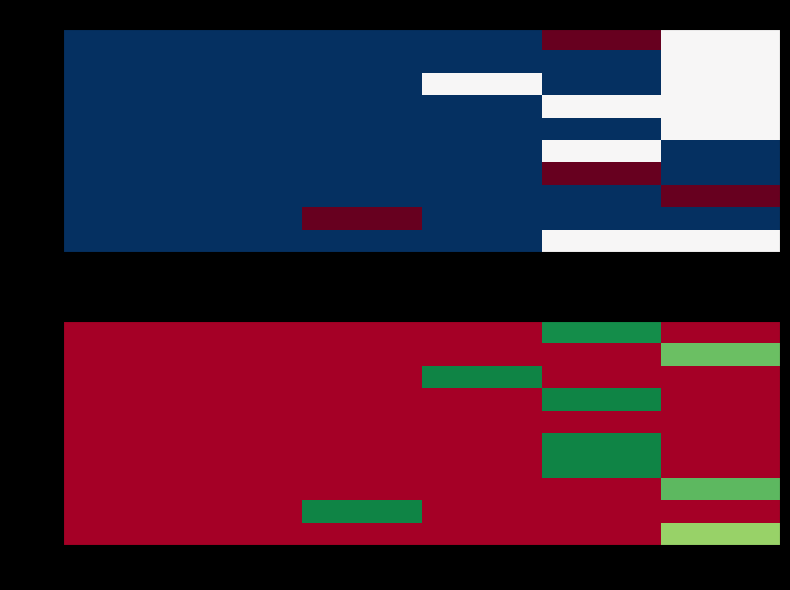

List the series in order of their peak value, lowest first.

00014, 00021, 00011, 00019, 00010, 00012, 00013, 00015, 00018, 00020